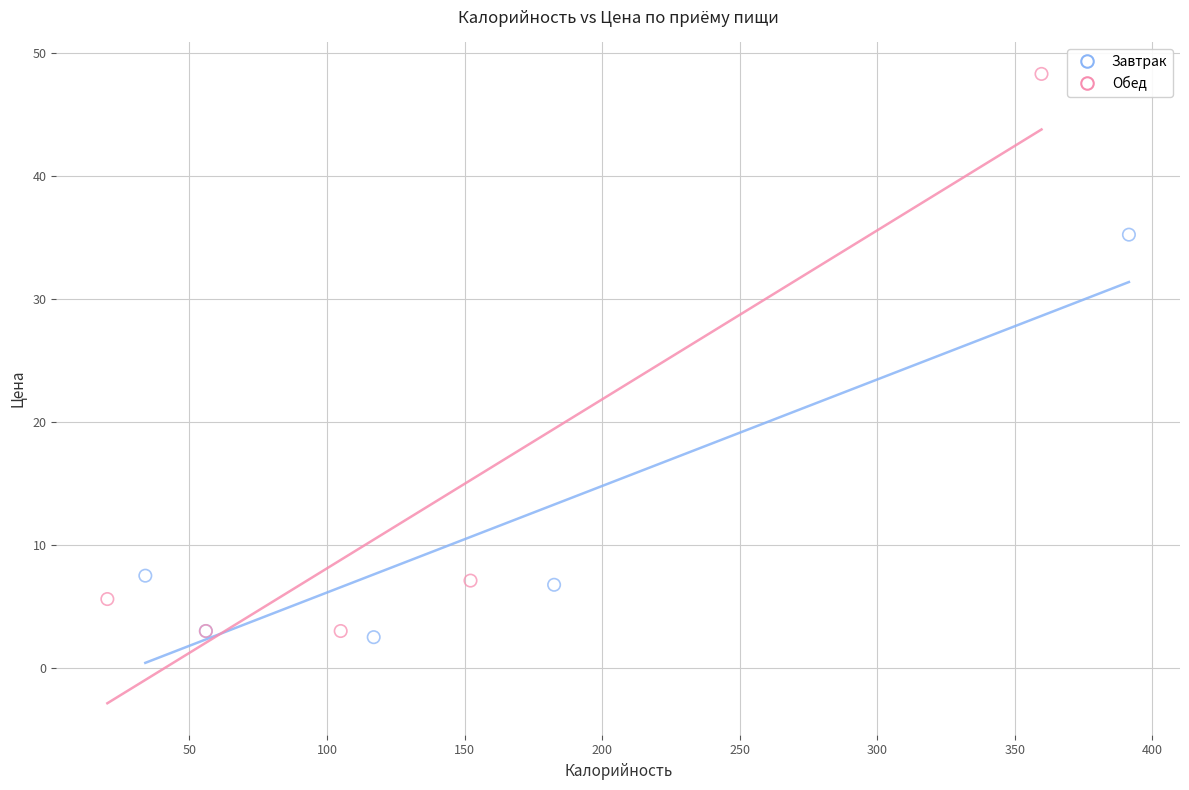

Which series has the largest Y range (max minus min)?

Обед